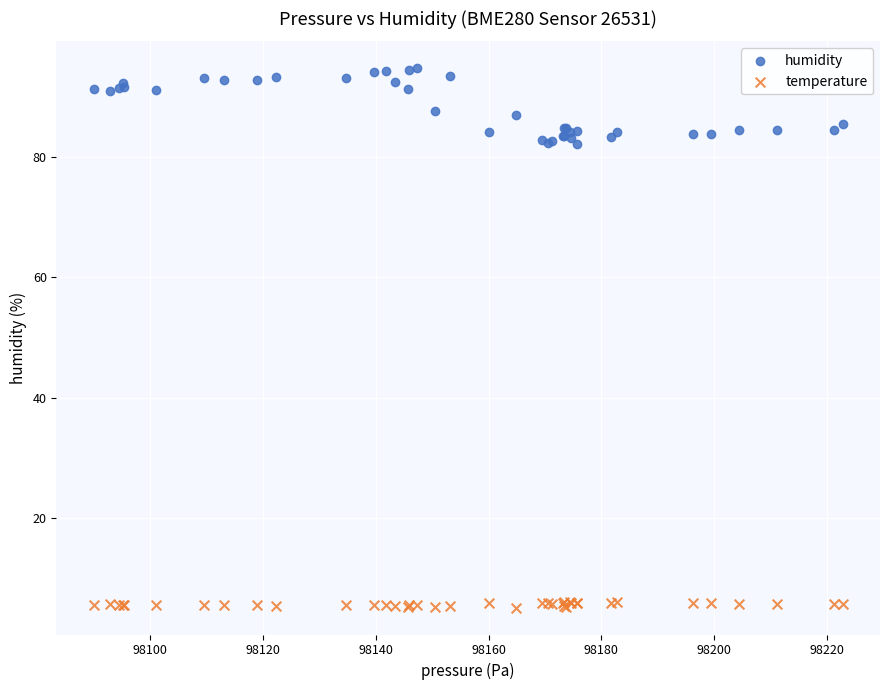

Which series reaches the maximum Y coordinate?

humidity